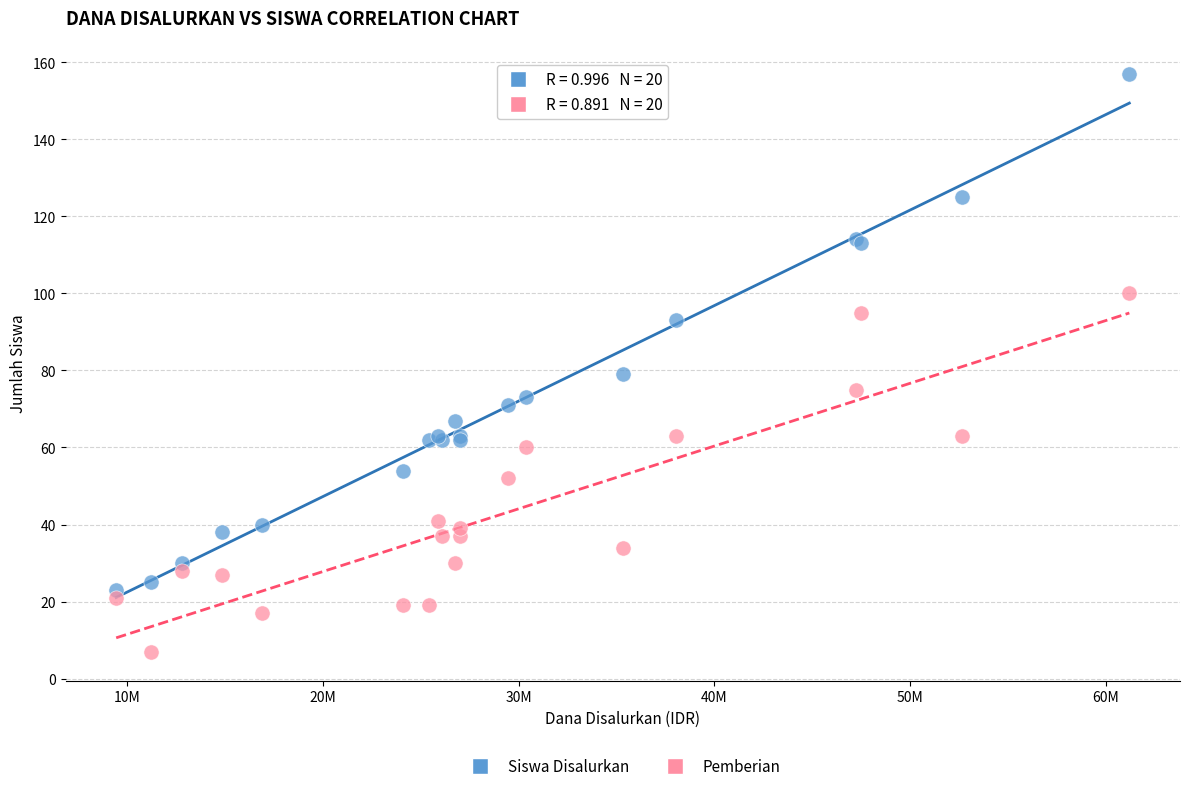

Which series has the largest Y range (max minus min)?

Siswa Disalurkan